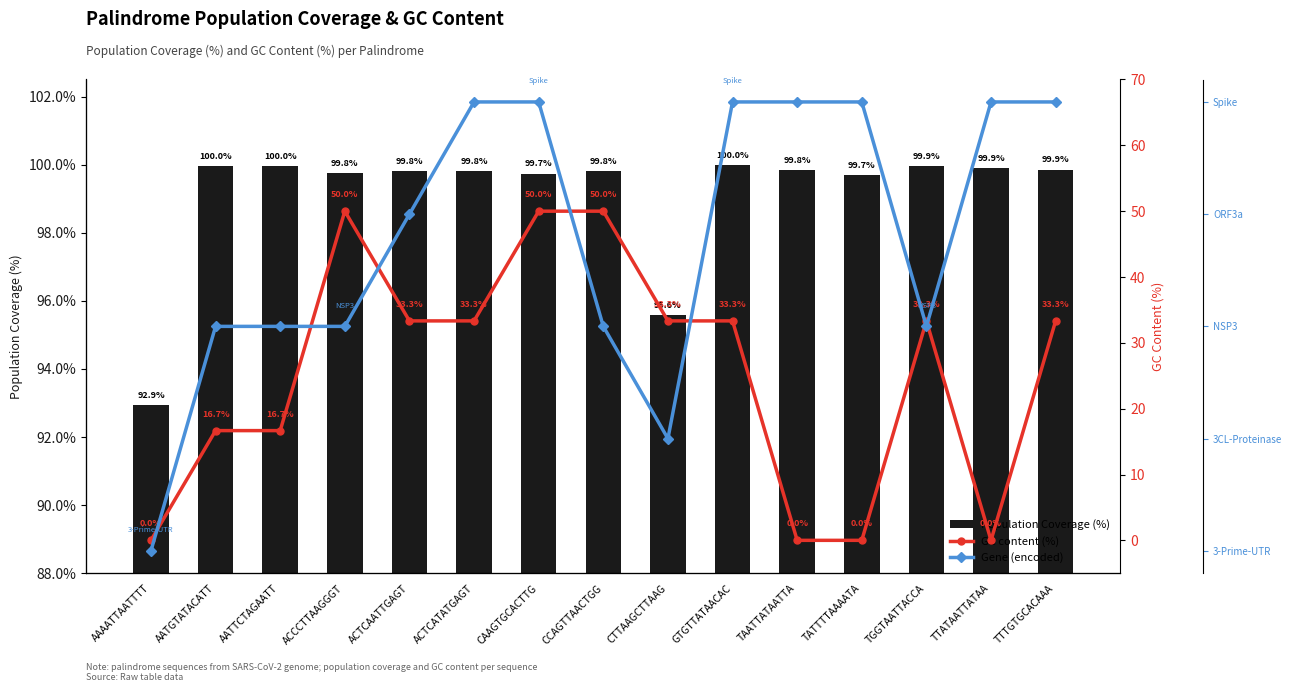

The Population Coverage (%) series shows 133.6 at CAAGTGCACTTG. True or false?

False